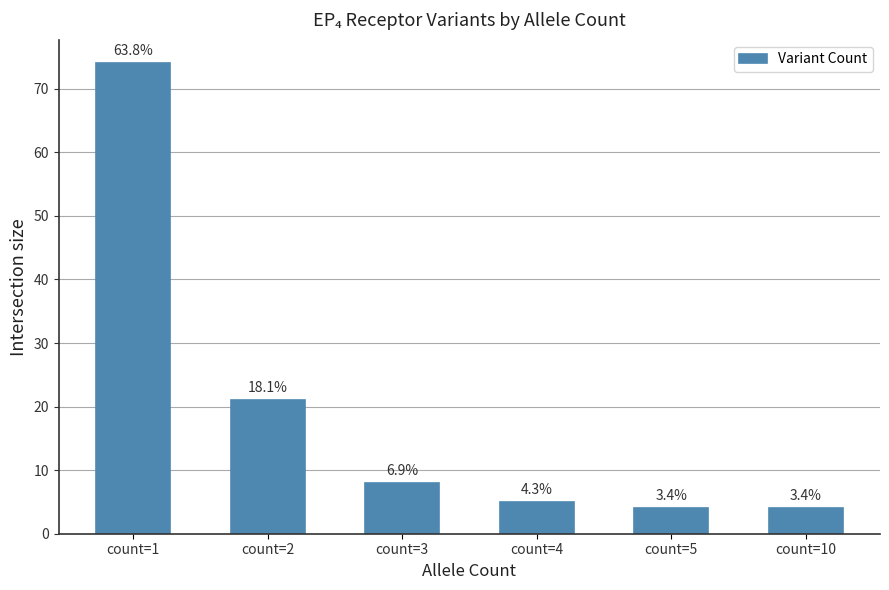

Are the bars horizontal?

No